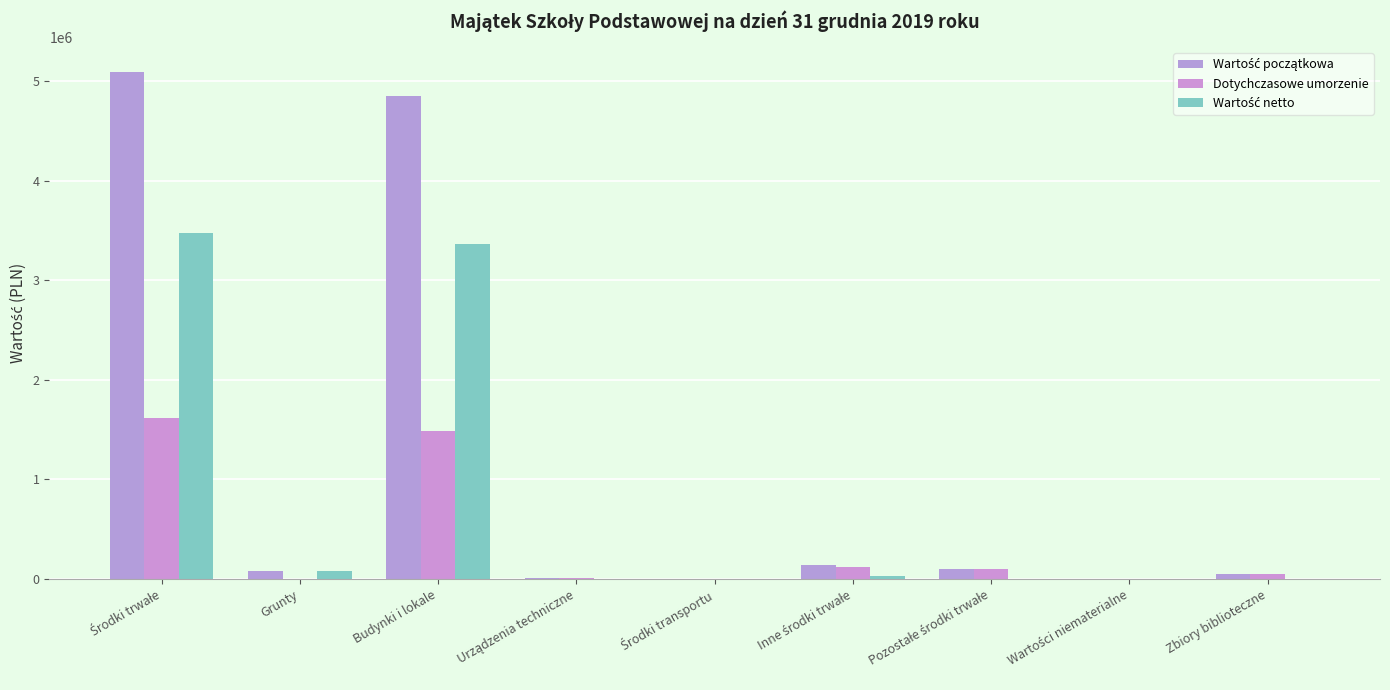

The Dotychczasowe umorzenie series shows 400930.1 at Budynki i lokale. True or false?

False